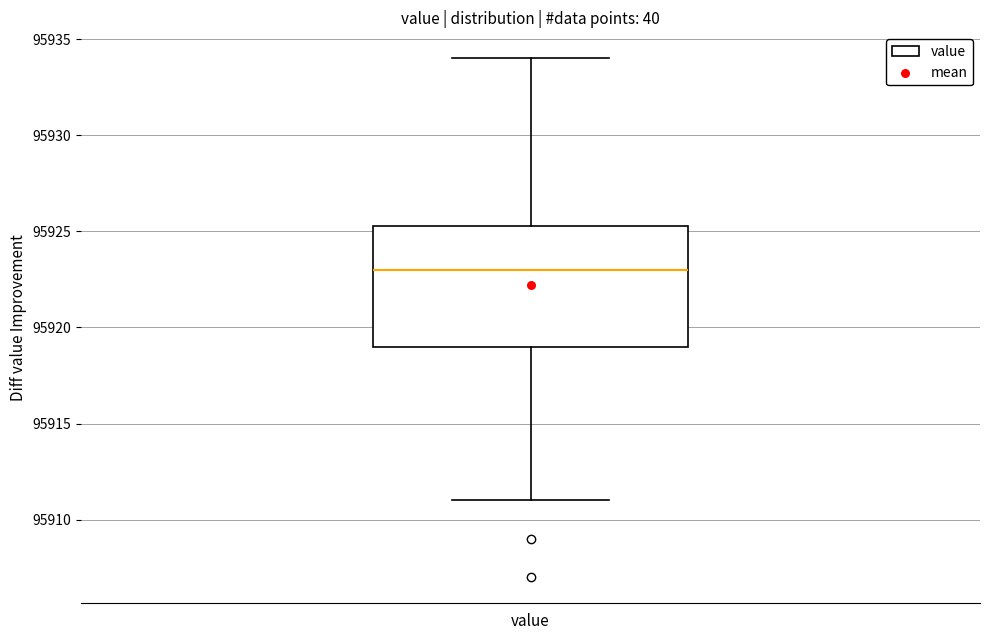

Read this box plot against the y-axis: the position of the median line, the range covered by the box, and the ends of both whiskers. The values are not printed on the chart, so give them approximately, as read against the axis.

median 95923.0, box 95919.0 to 95925.5, whiskers 95911.0 to 95934.0